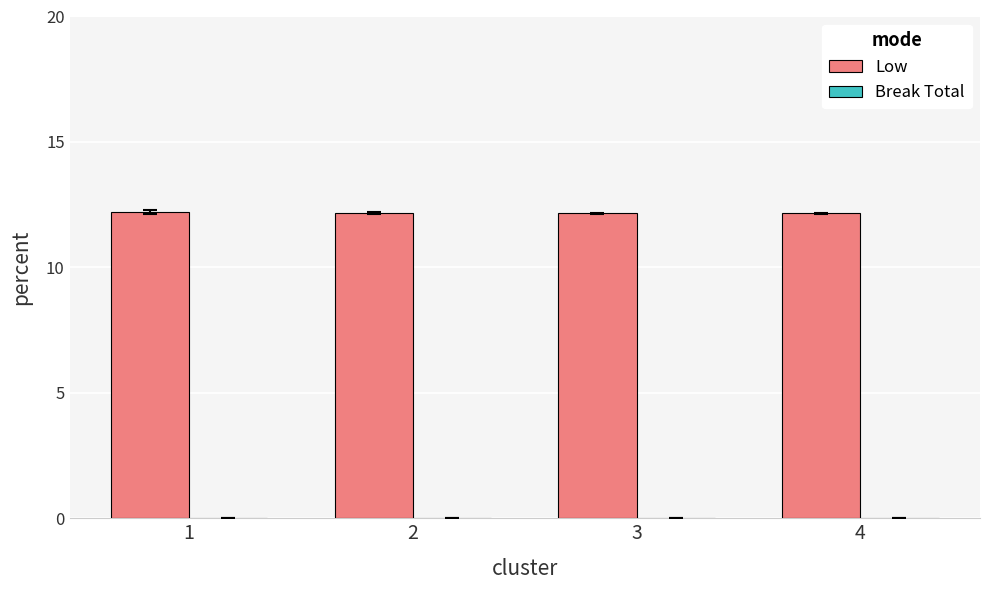

Does the chart contain stacked bars?

No